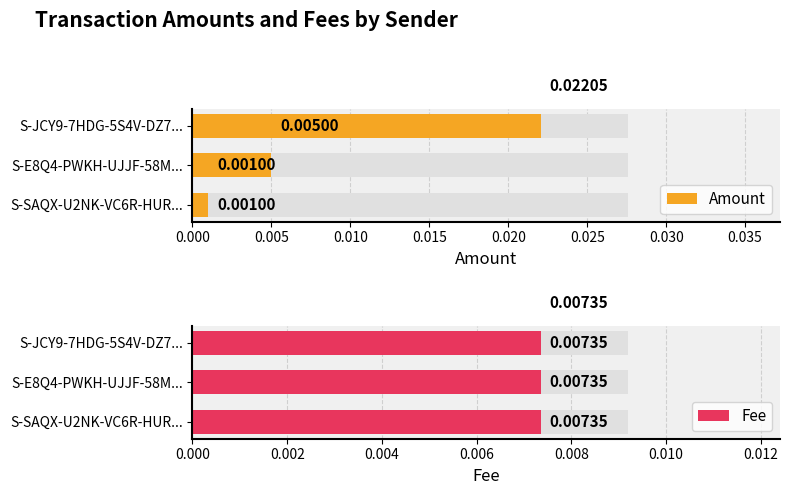

Between S-JCY9-7HDG-5S4V-DZ7... and S-SAQX-U2NK-VC6R-HUR..., which is larger?

S-JCY9-7HDG-5S4V-DZ7...